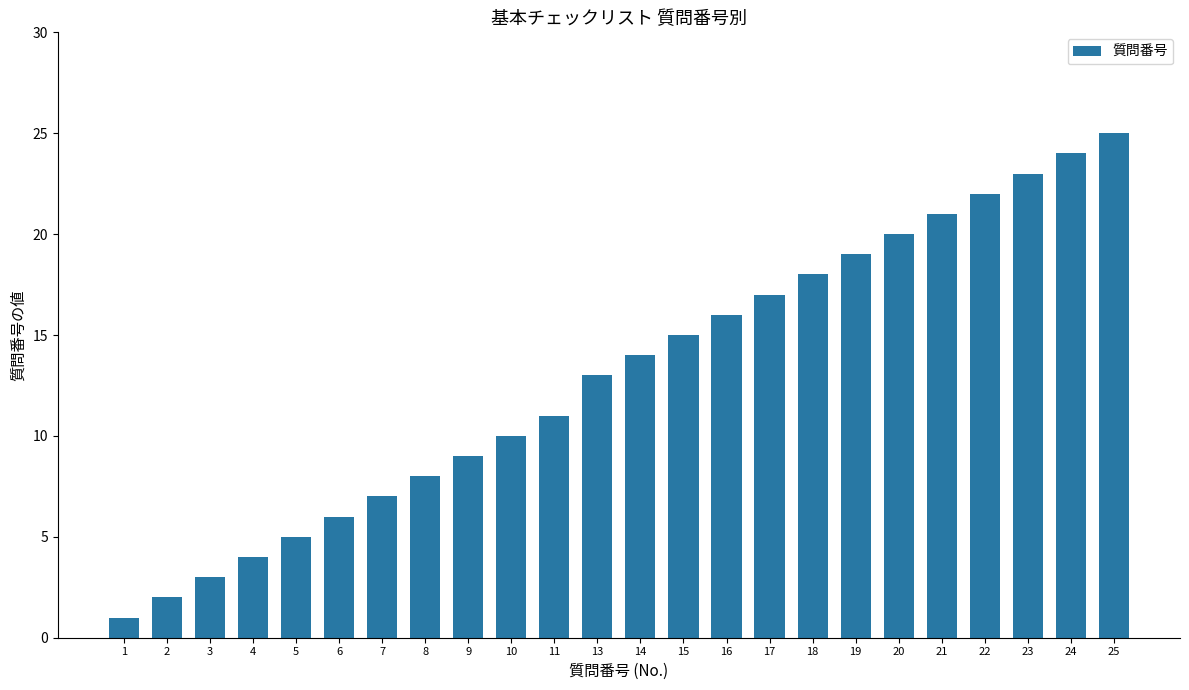

What is the ratio of the value at 22 to the value at 4?

5.5